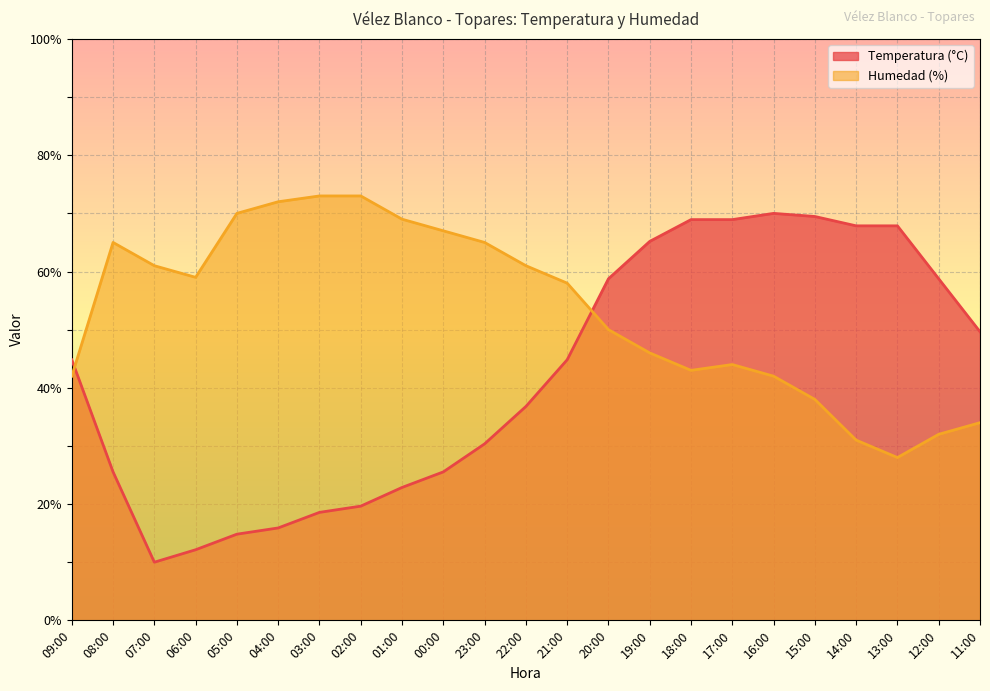

The value of Temperatura (°C) at 15:00 is 69.5. True or false?

True